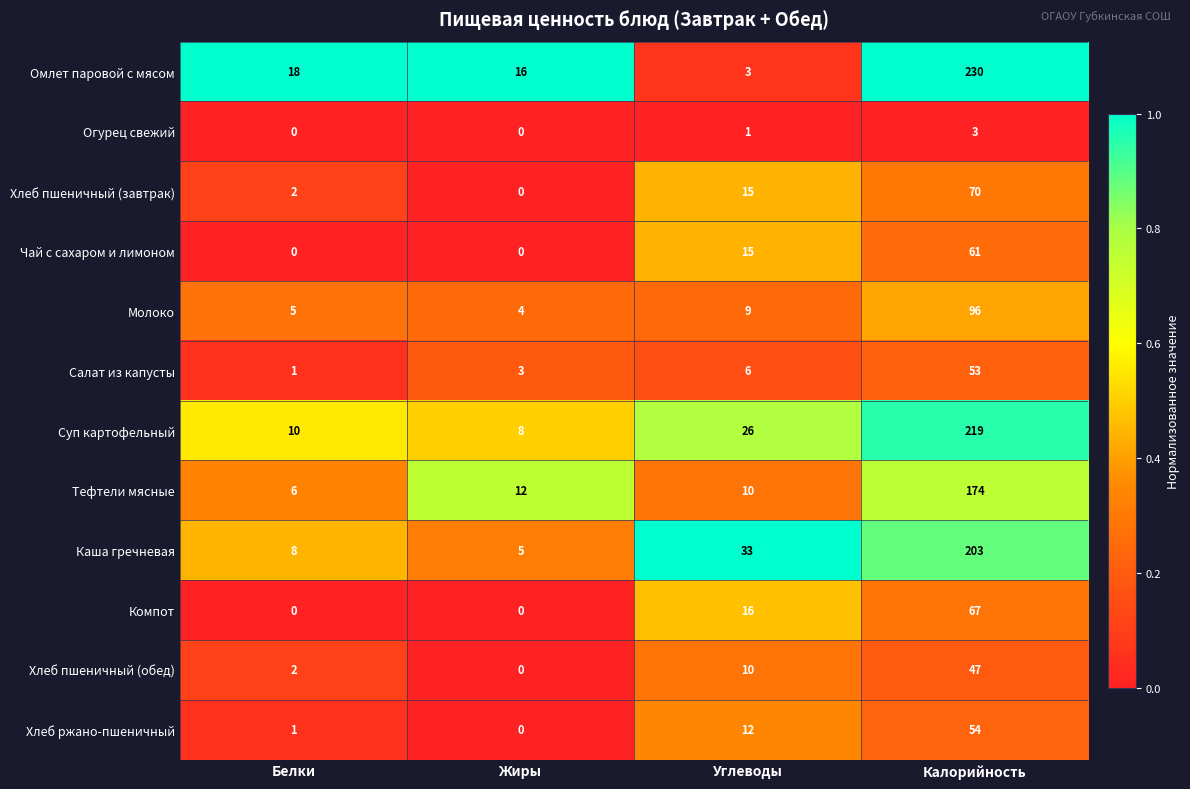

Where is Огурец свежий nearest to the value 1?

Углеводы